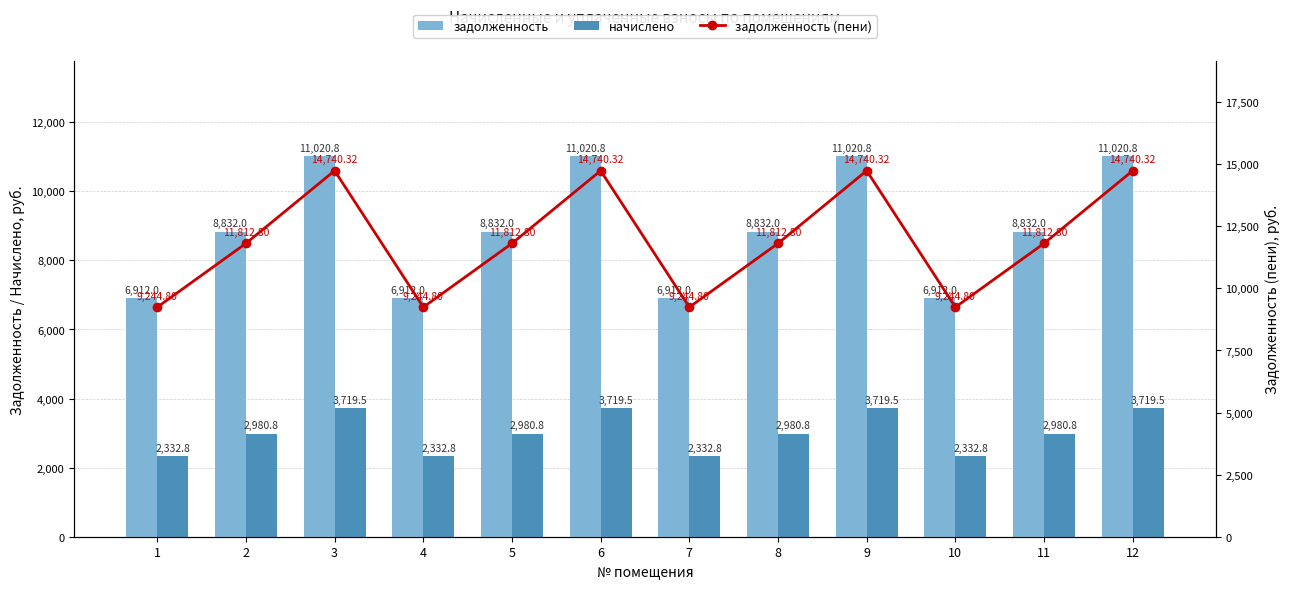

Reading left to right, what are all the values shown in this chart?

задолженность: 1=6912.0	2=8832.0	3=11020.8	4=6912.0	5=8832.0	6=11020.8	7=6912.0	8=8832.0	9=11020.8	10=6912.0	11=8832.0	12=11020.8
начислено: 1=2332.8	2=2980.8	3=3719.5	4=2332.8	5=2980.8	6=3719.5	7=2332.8	8=2980.8	9=3719.5	10=2332.8	11=2980.8	12=3719.5
задолженность (пени): 1=9244.8	2=11812.8	3=14740.3	4=9244.8	5=11812.8	6=14740.3	7=9244.8	8=11812.8	9=14740.3	10=9244.8	11=11812.8	12=14740.3